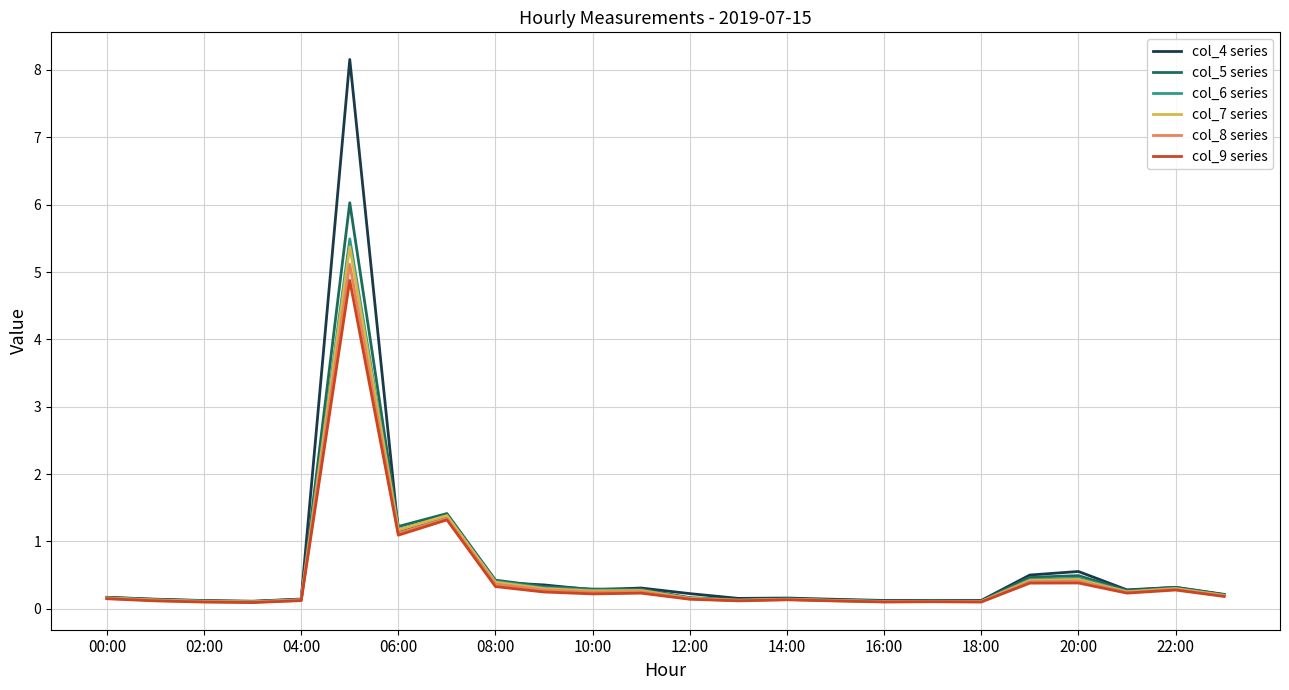

Which series has the largest total across all categories?

col_4 series